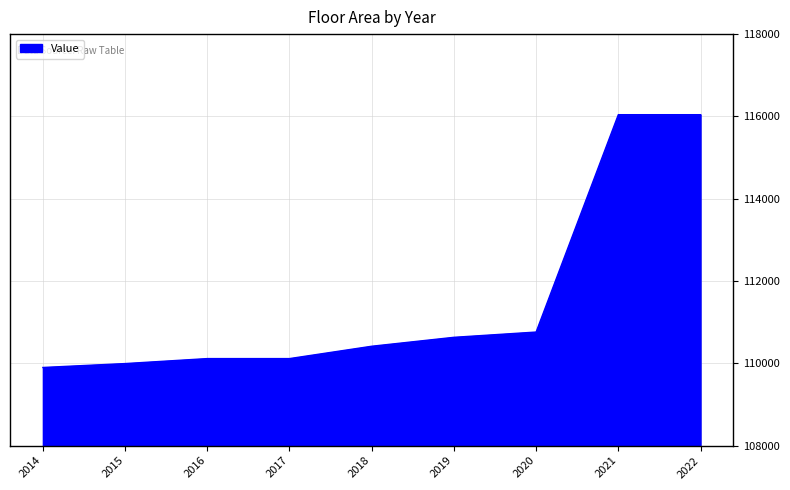

The value at 2018 is 110415. True or false?

True